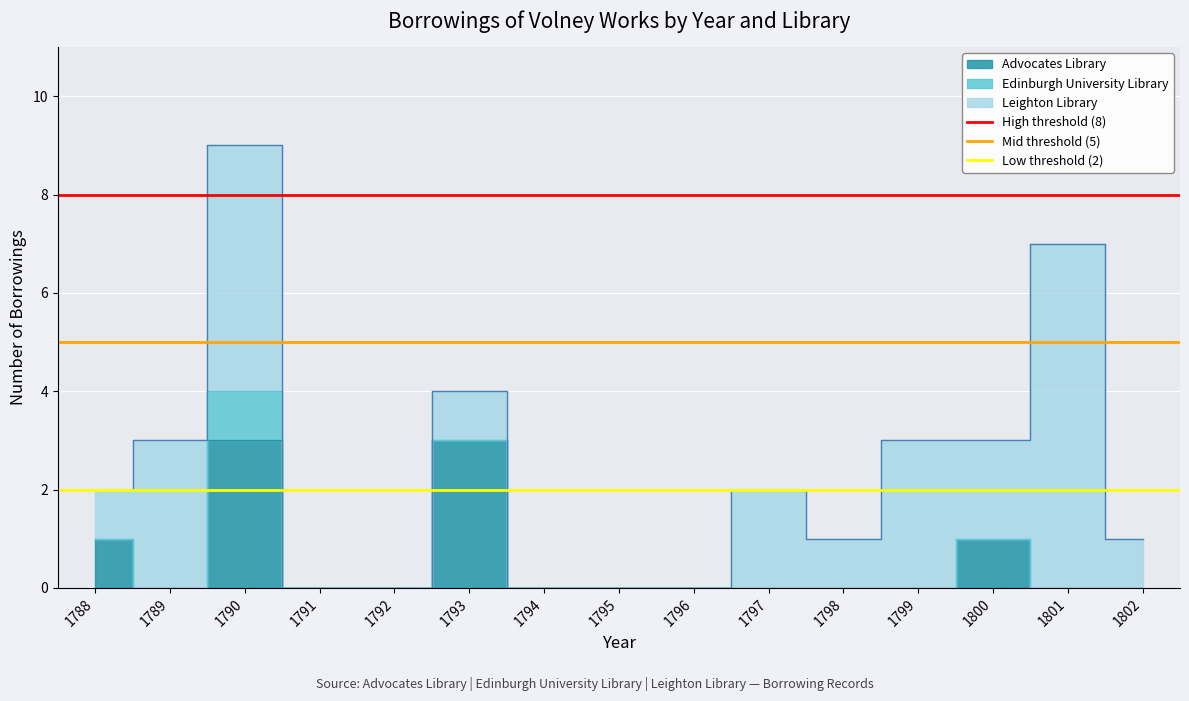

At which label does Mid threshold (5) reach its peak?

1788